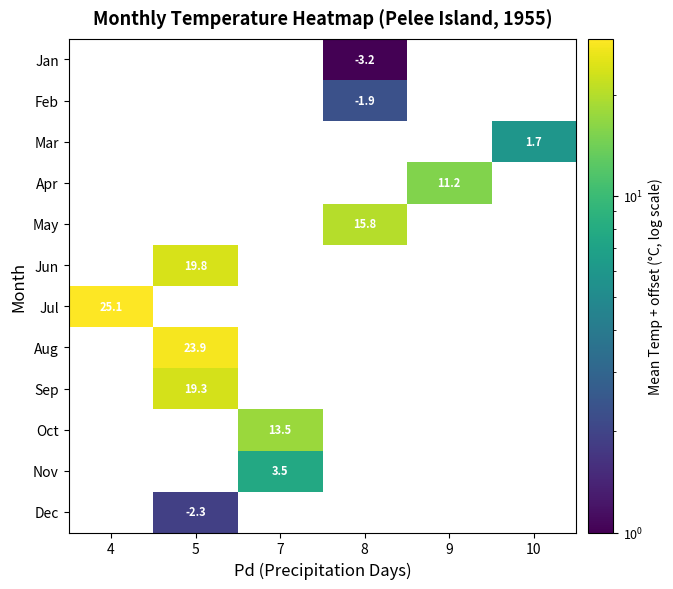

The Jun series shows 9.2 at 5. True or false?

False